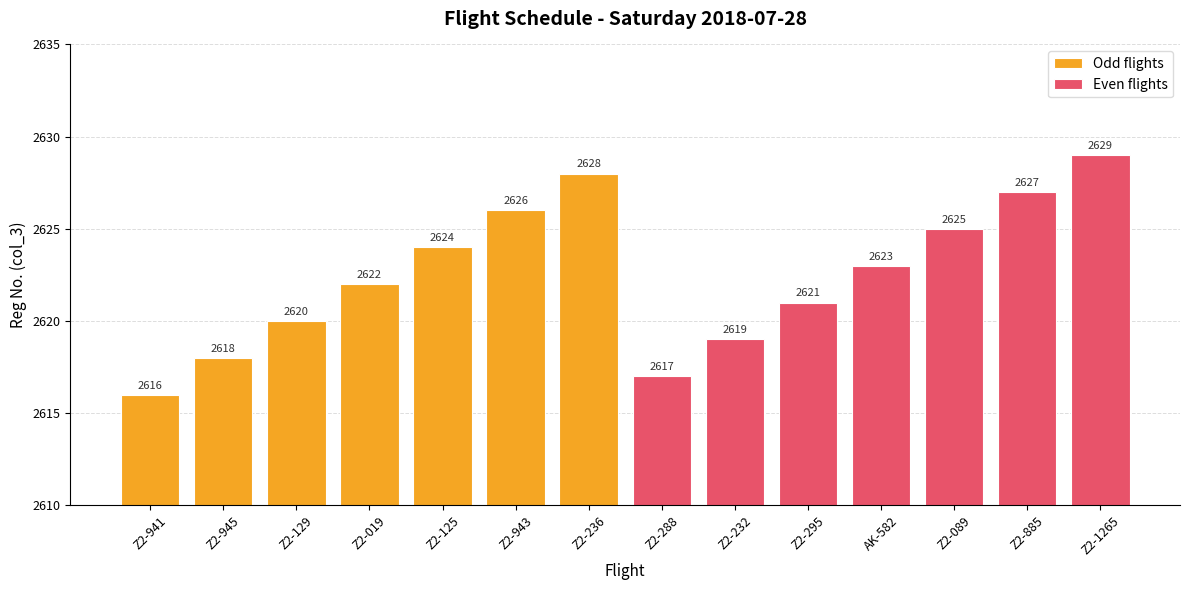

True or false: Even flights has a value of 1465 at Z2-295.

False